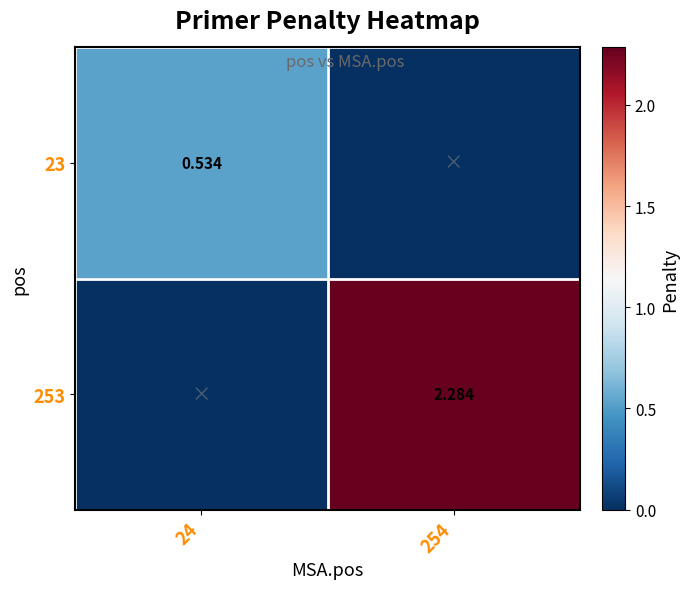

Is the value of 23 at 24 greater than the value of 253 at 254?

No